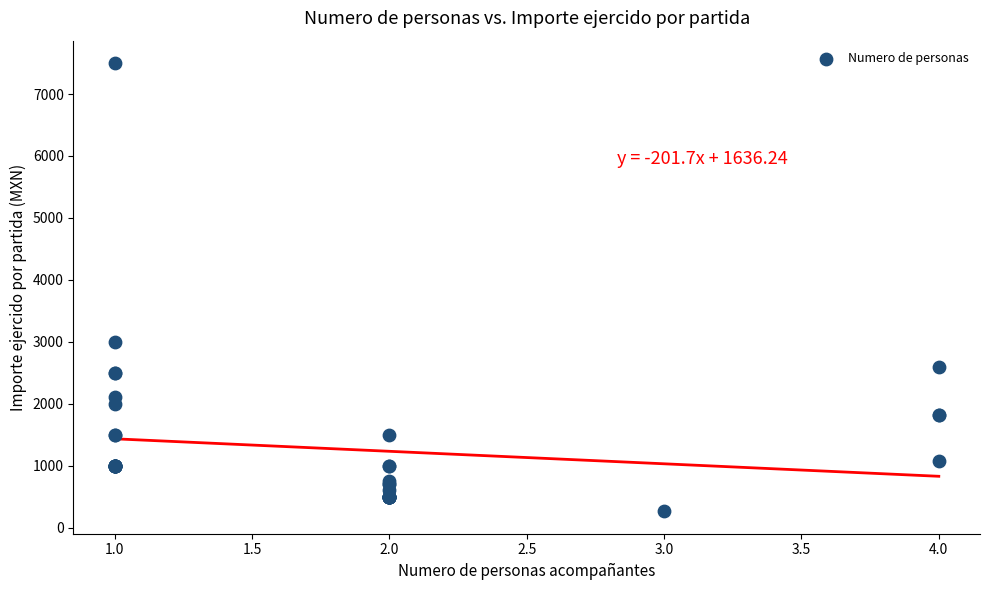

What Y value in the scatter plot is closest to 3882?

3000.0